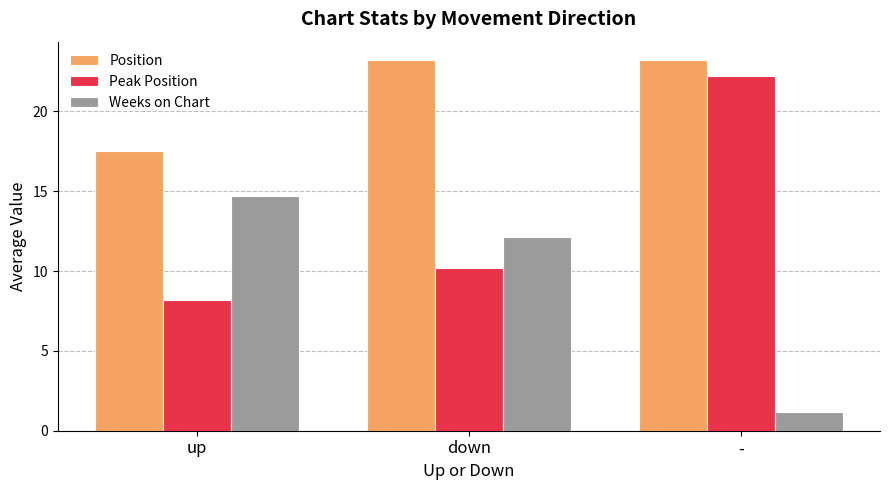

Which series has the largest total across all categories?

Position